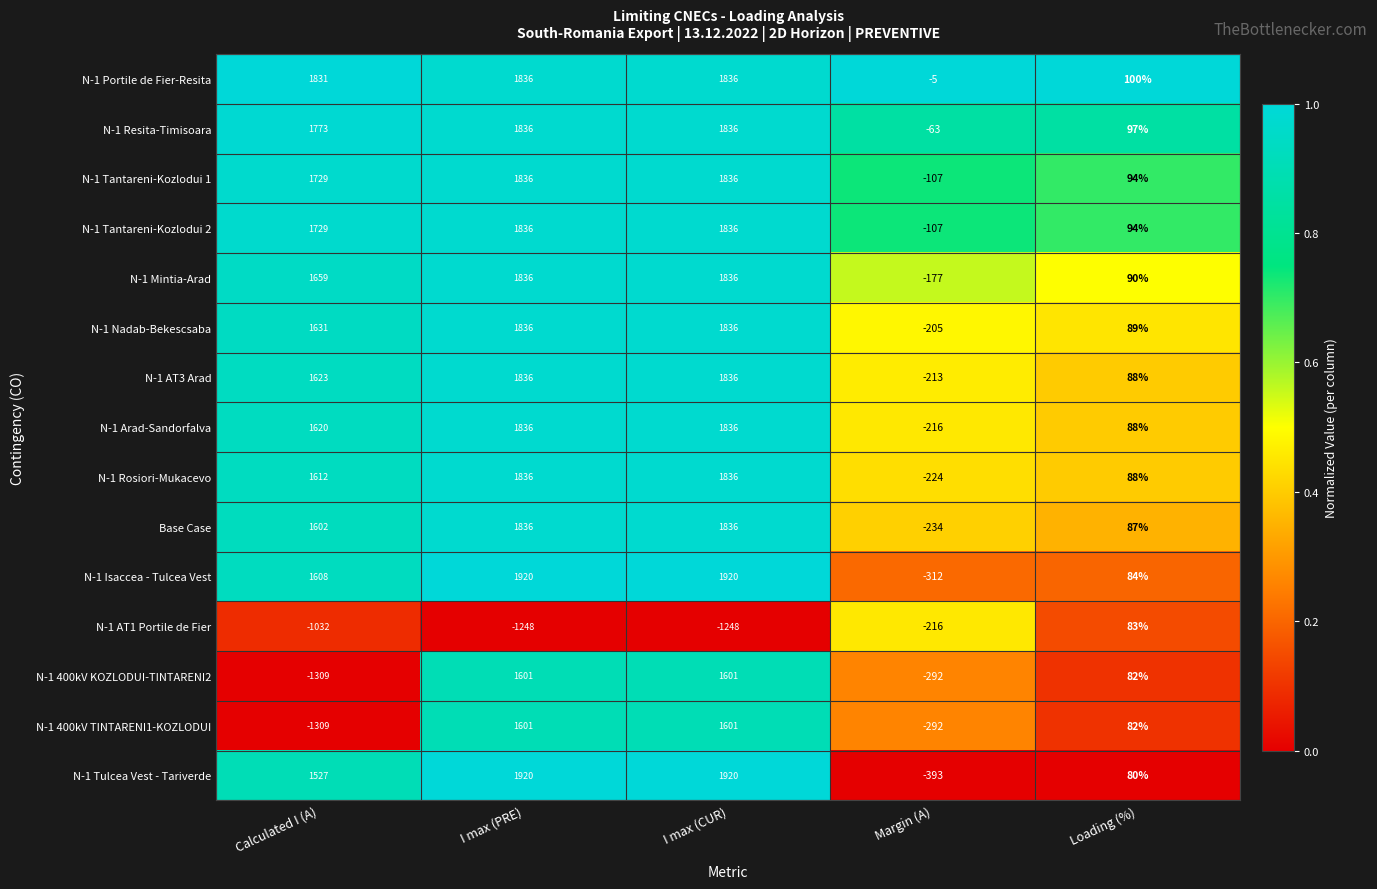

What is the maximum value shown in the chart?

1920